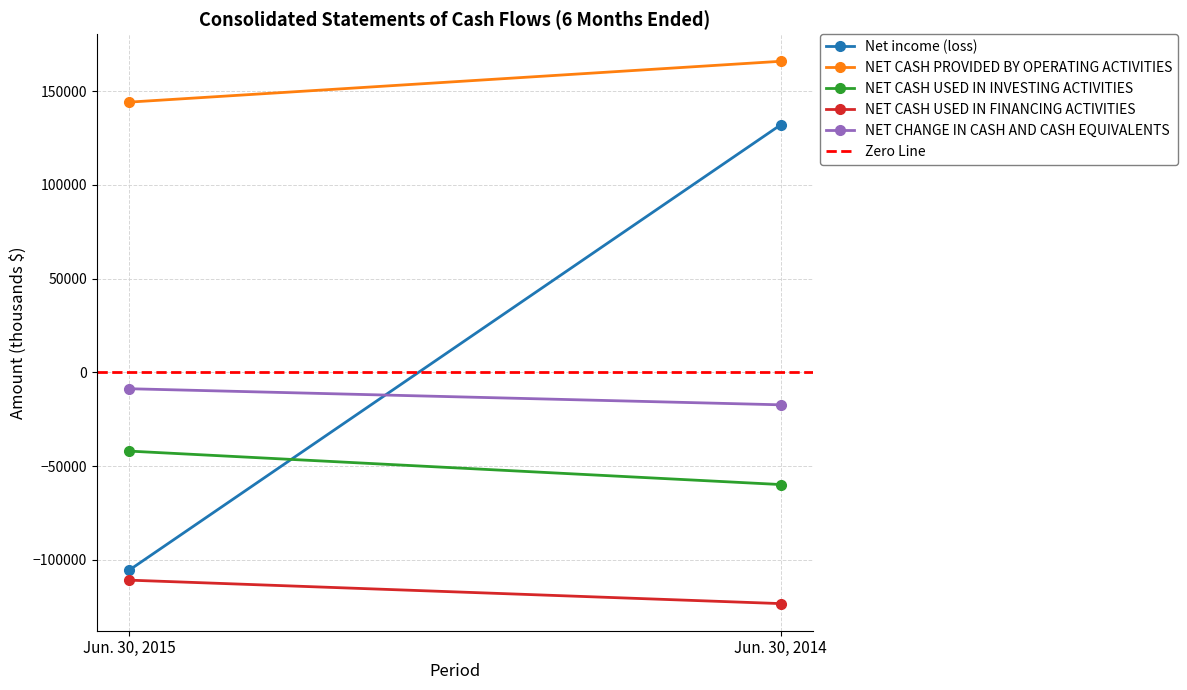

Which category has the lowest value across all series?

Jun. 30, 2014